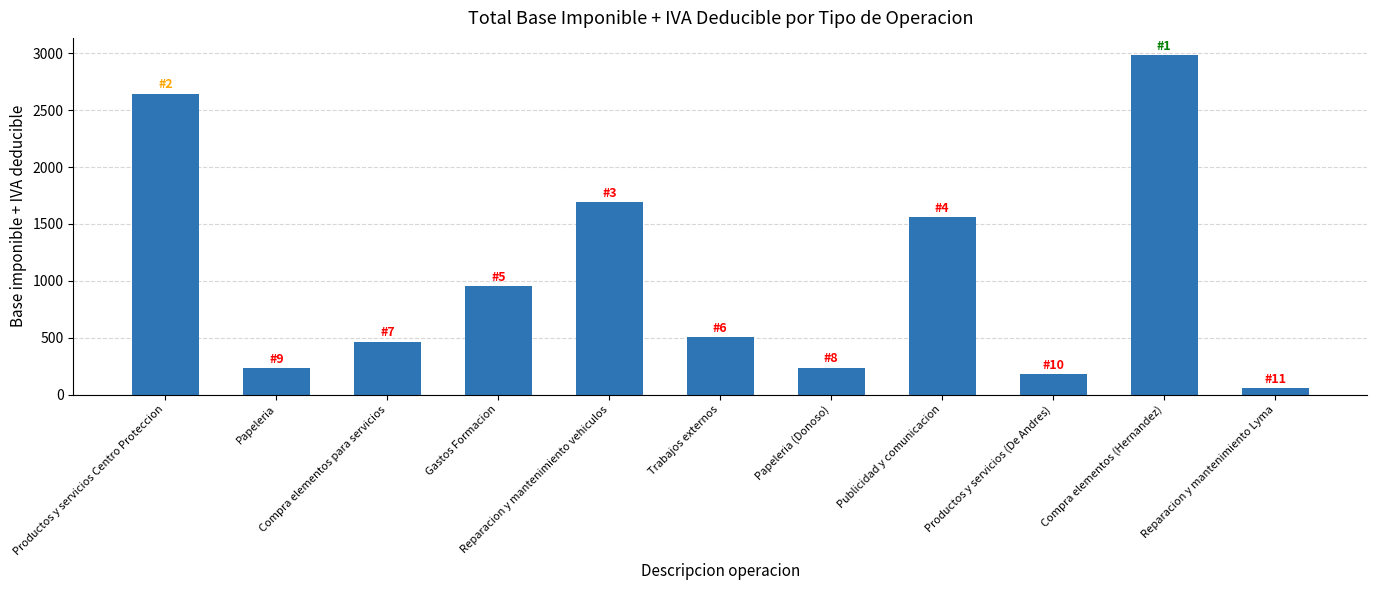

What is the average value?

1047.2